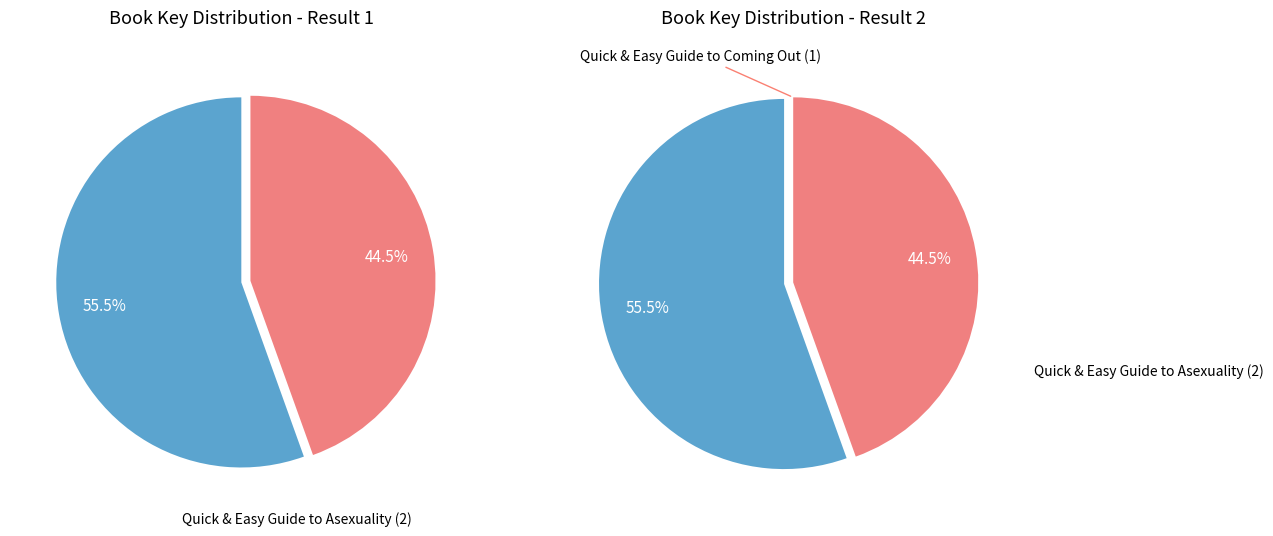

To the nearest percent, what is the difference between the Quick & Easy Guide to Coming Out (1) and Quick & Easy Guide to Asexuality (2) slice percentages?

11%